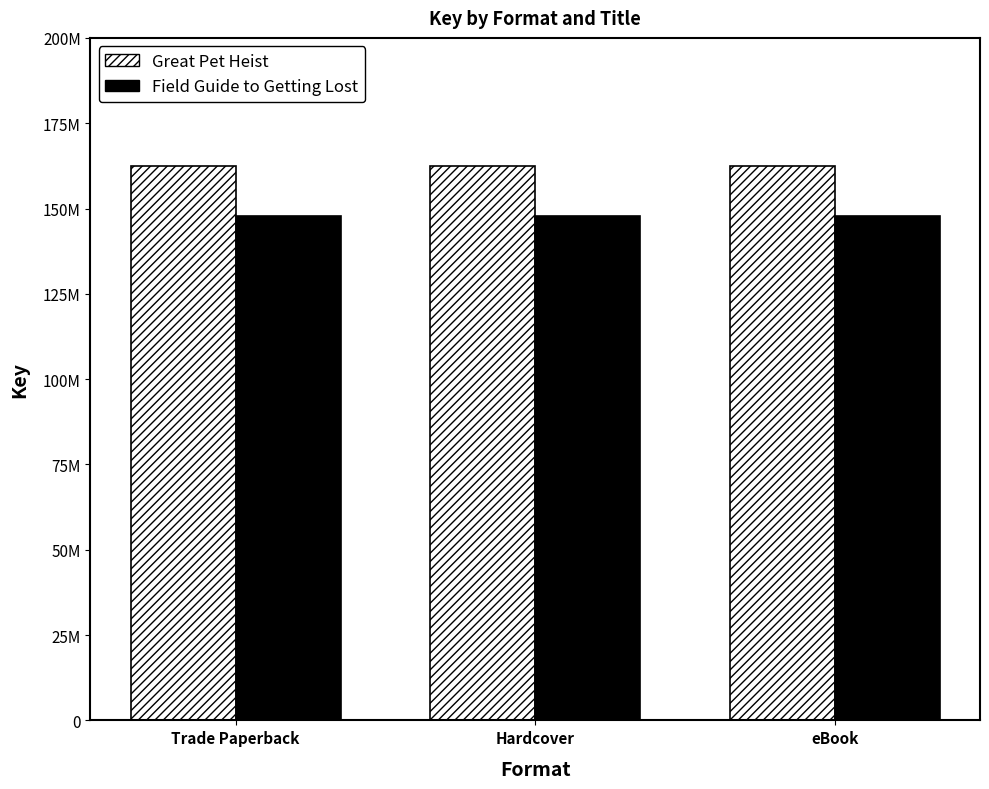

What are all the series names shown in the legend?

Great Pet Heist, Field Guide to Getting Lost